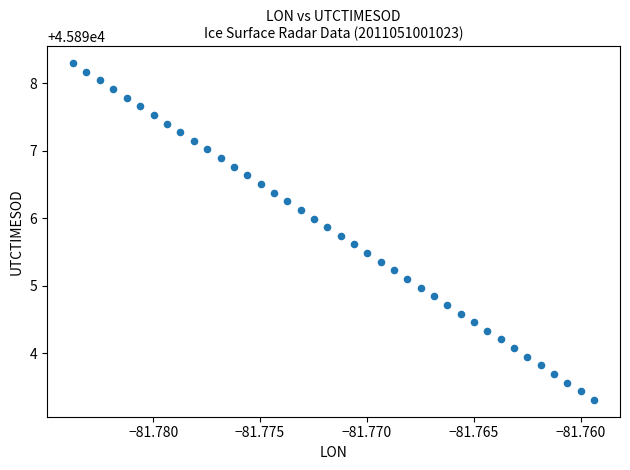

What is the range of Y values (max minus min)?

5.0